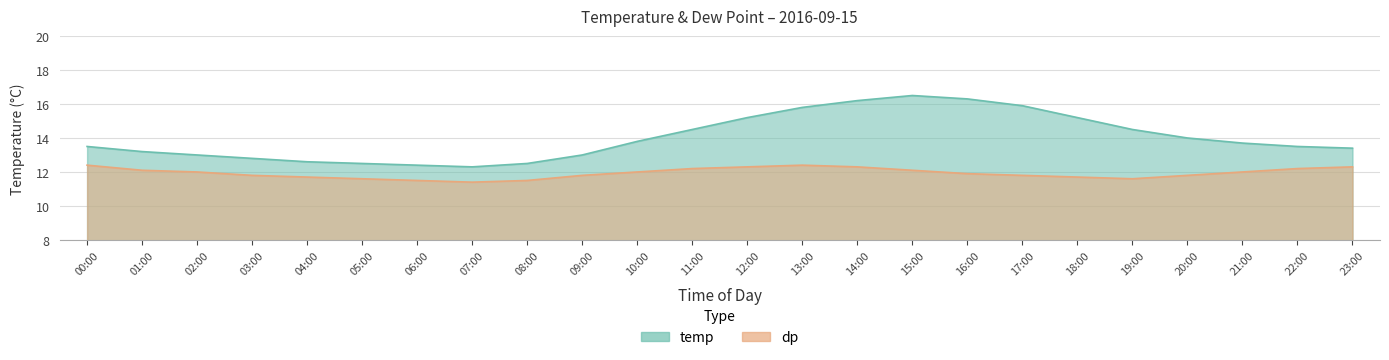

At which label does dp first exceed 12?

00:00